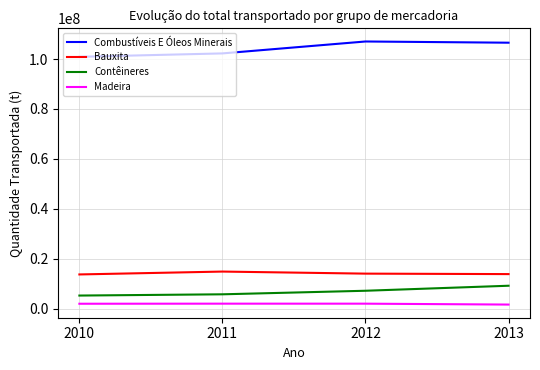

Is the value of Madeira at 2010 greater than the value of Bauxita at 2012?

No